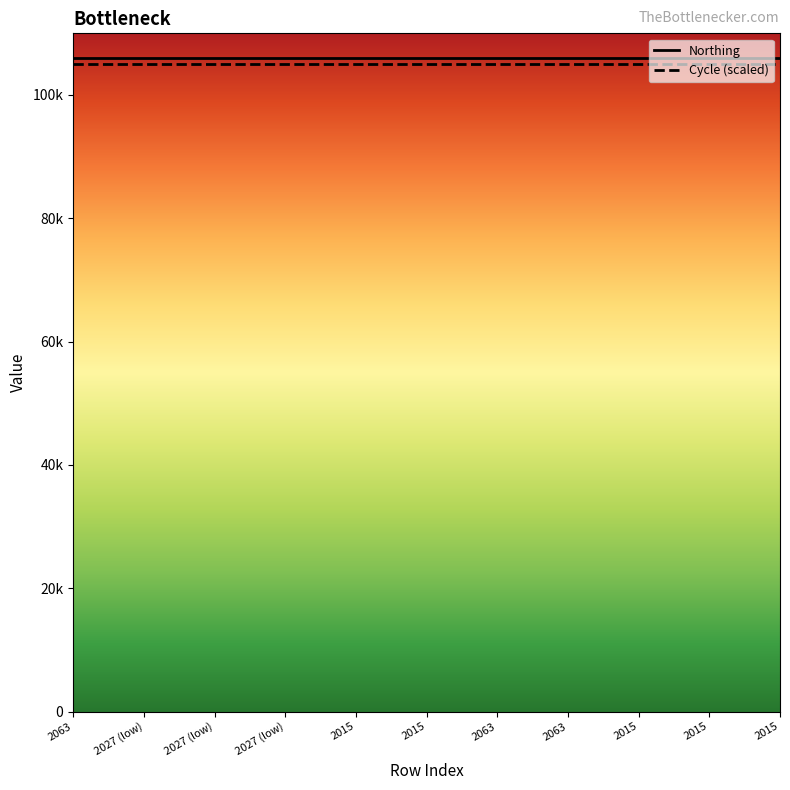

What are all the series names shown in the legend?

Northing, Cycle (scaled)